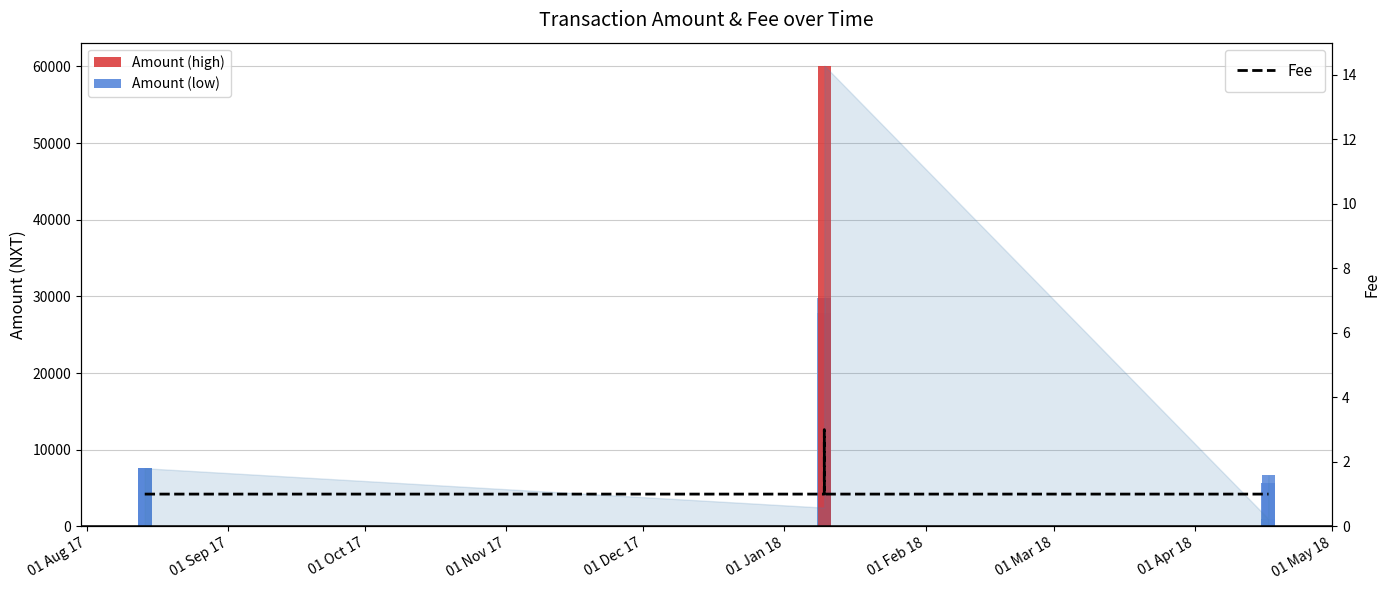

What is the value of the 8th bar from the left?

1